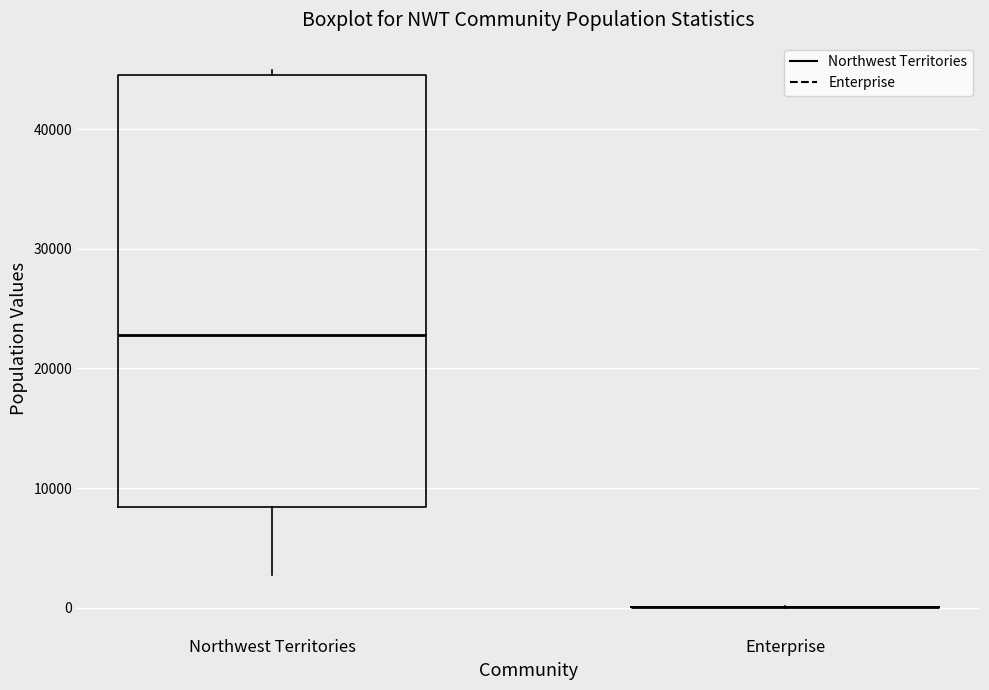

Where is the lower edge of the box for Northwest Territories on the y-axis? The values are not printed on the chart, so give them approximately, as read against the axis.

8000